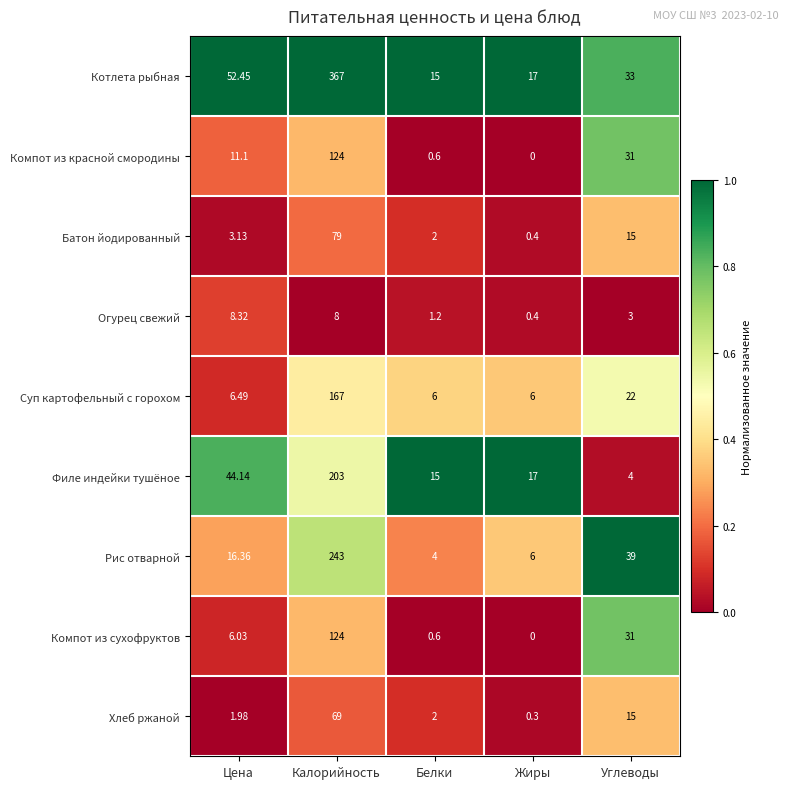

At which category is the sum across all series the highest?

Калорийность